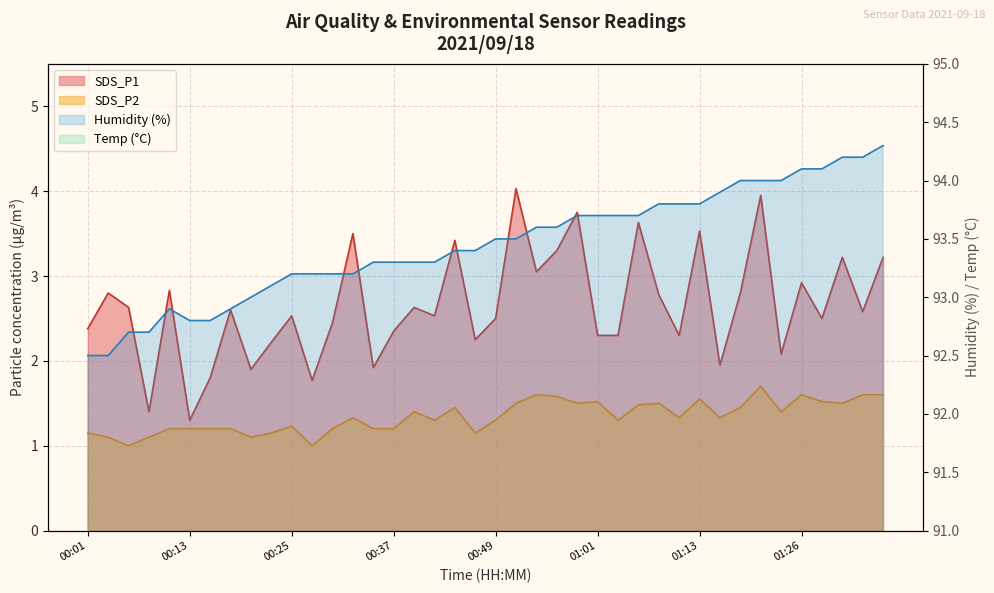

Where is SDS_P2 nearest to the value 1?

00:05